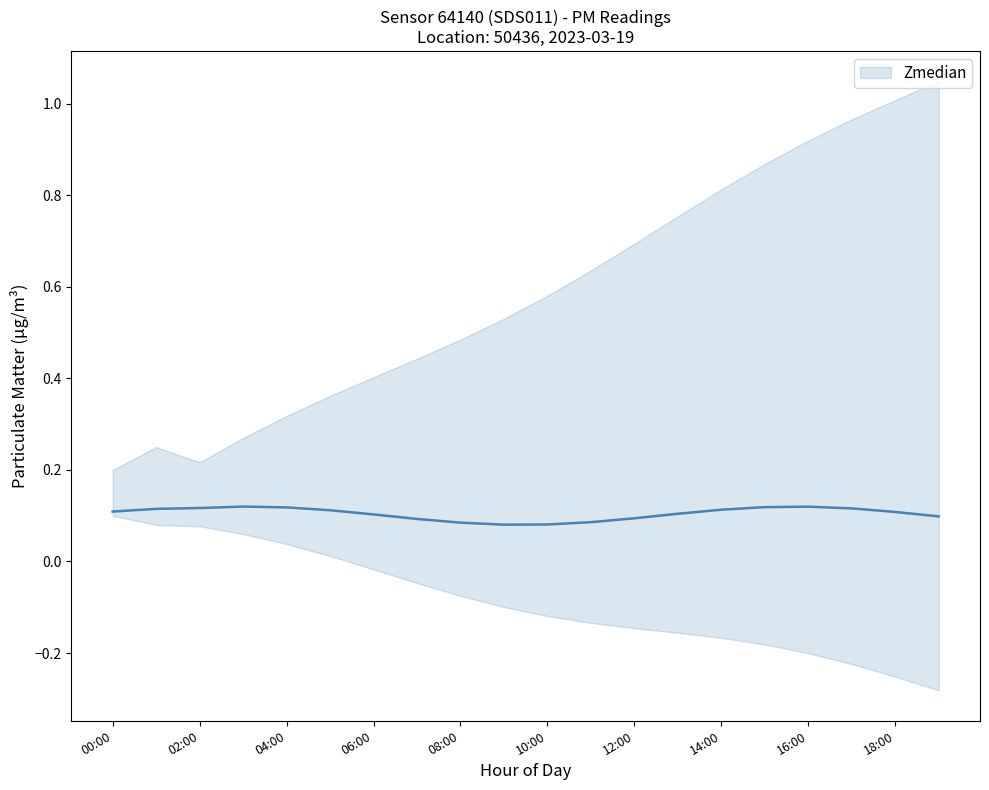

What is the label of the 9th point from the right?

11